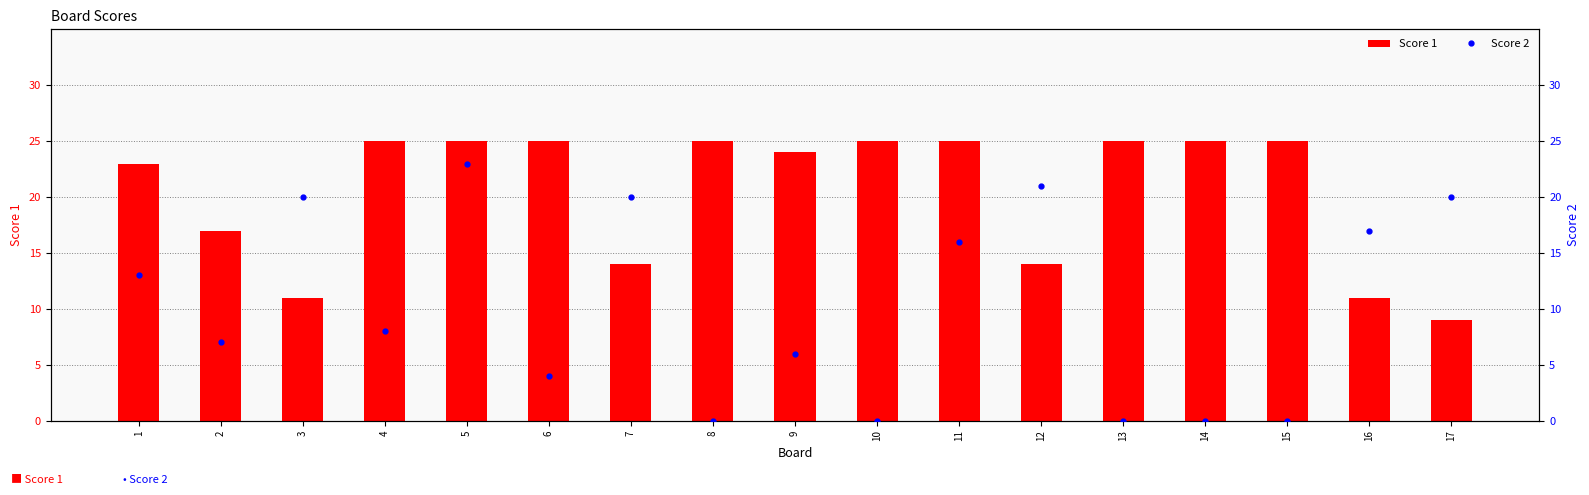

Reading left to right, what are all the values shown in this chart?

Score 1: 1=23	2=17	3=11	4=25	5=25	6=25	7=14	8=25	9=24	10=25	11=25	12=14	13=25	14=25	15=25	16=11	17=9
Score 2: 1=13	2=7	3=20	4=8	5=23	6=4	7=20	8=0	9=6	10=0	11=16	12=21	13=0	14=0	15=0	16=17	17=20